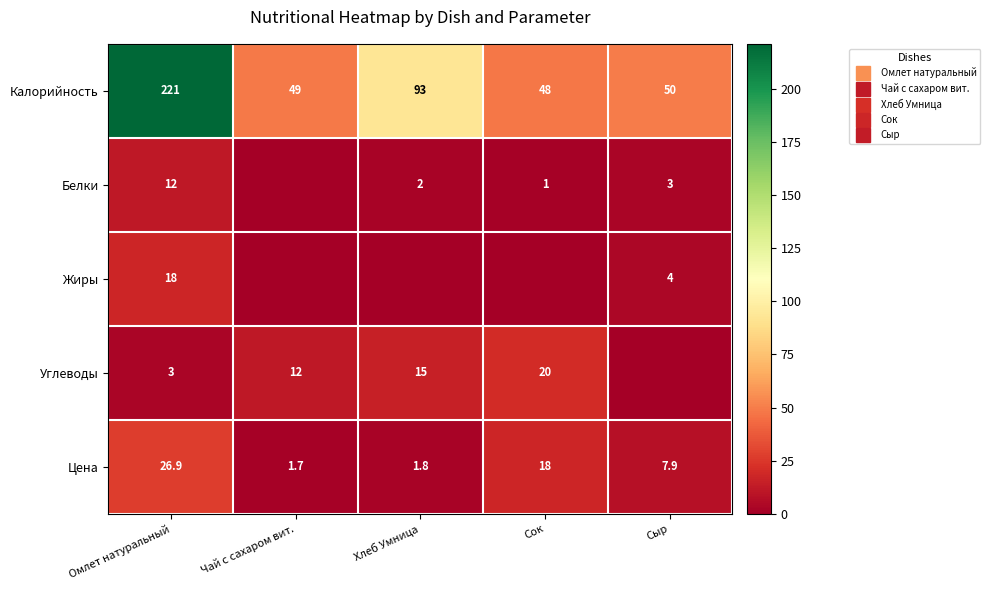

True or false: Цена has a value of 2.4 at Хлеб Умница.

False